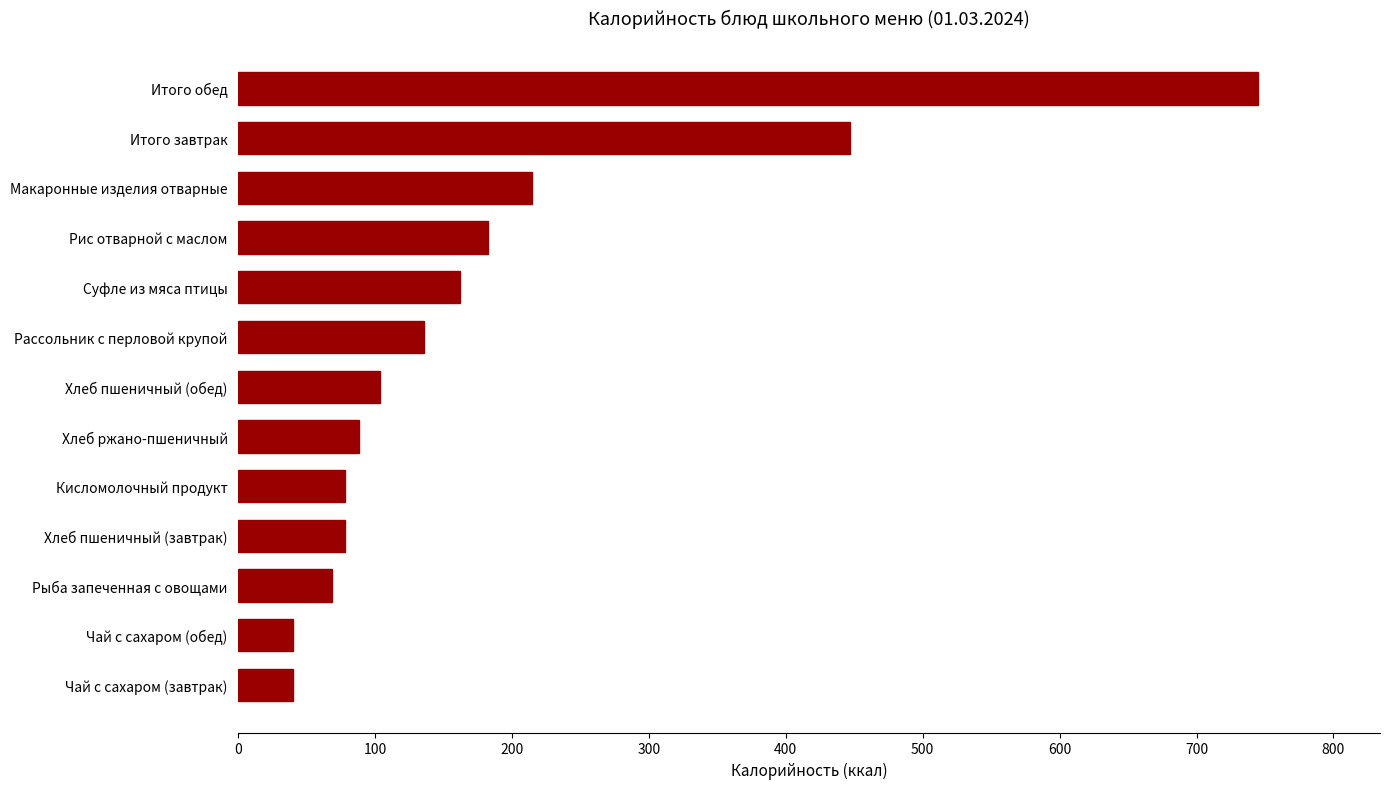

How many bars are there in total?

13